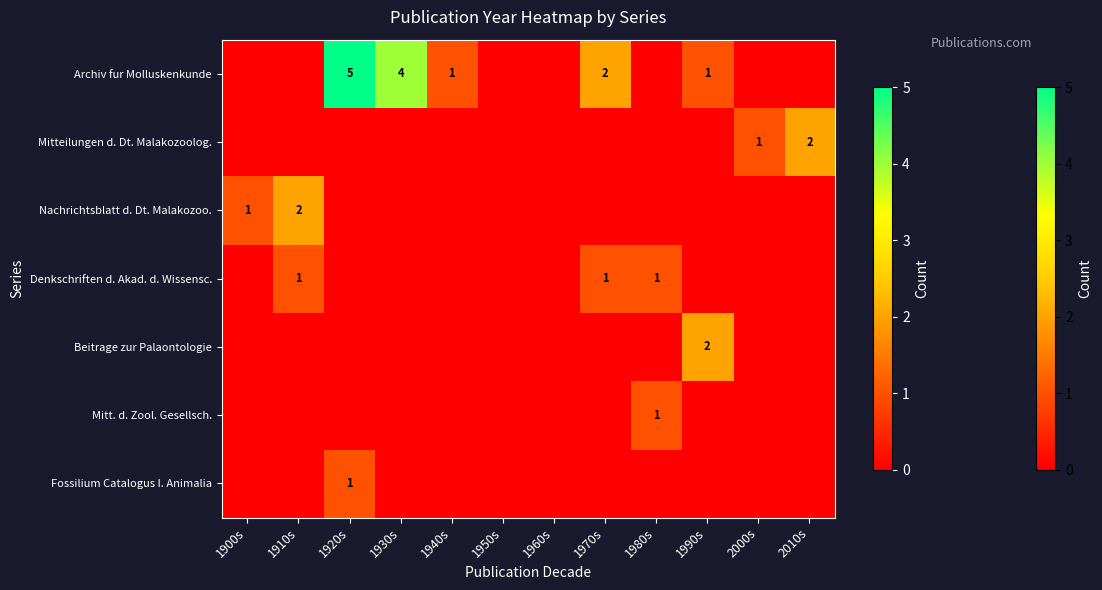

The value of Archiv fur Molluskenkunde at 1920s is 5. True or false?

True